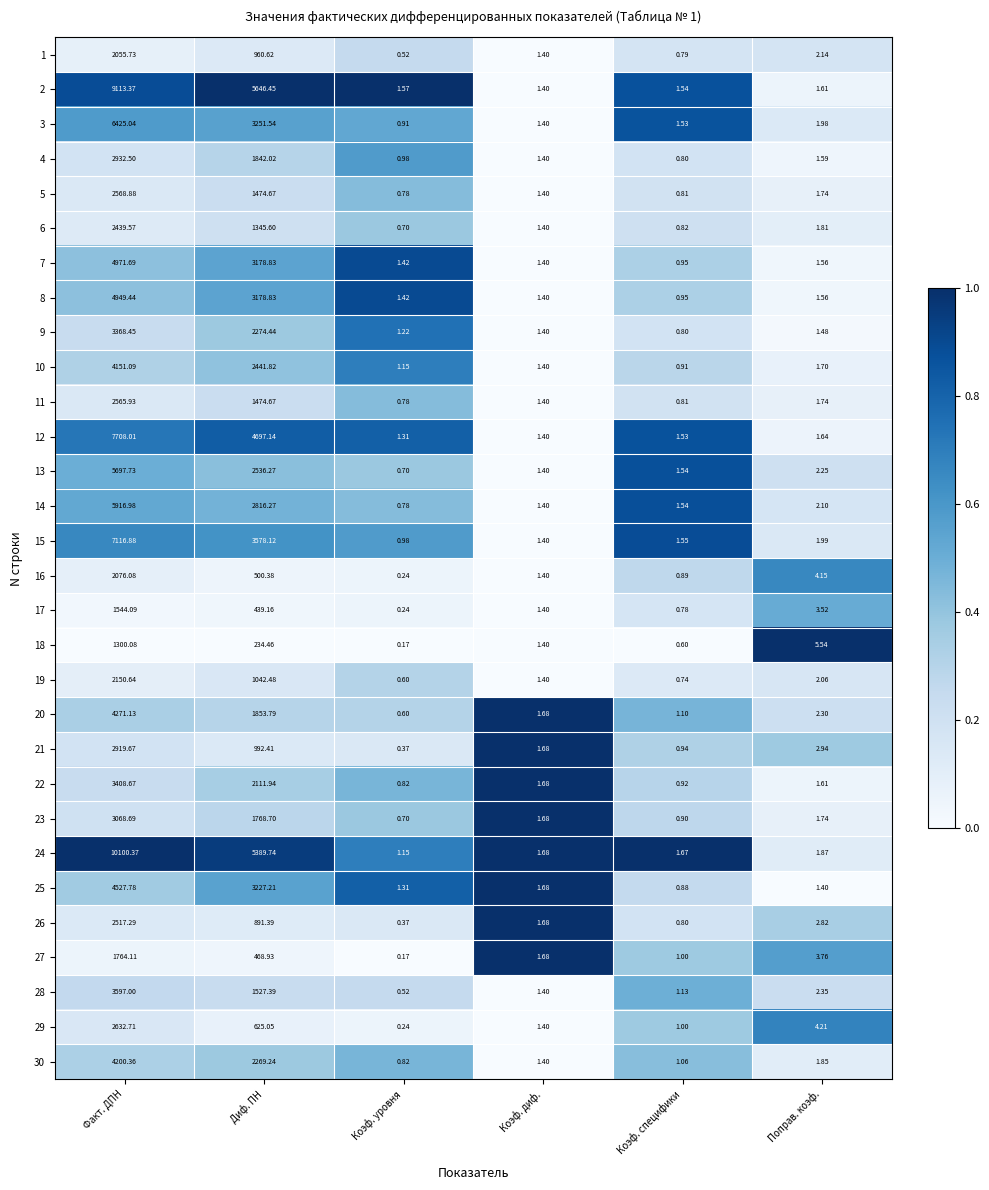

Between Факт. ДПН and Коэф. уровня, which series saw the biggest shift?

24